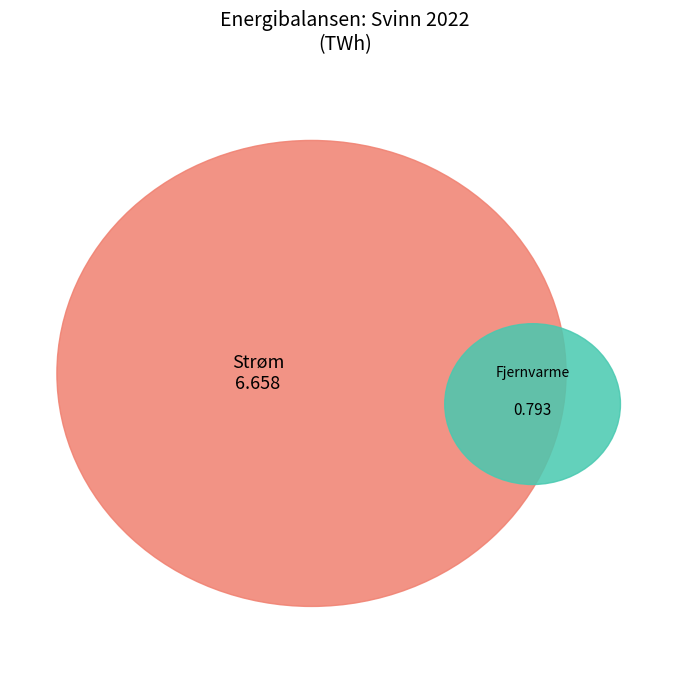

Does Strøm account for over 50% of the chart?

Yes